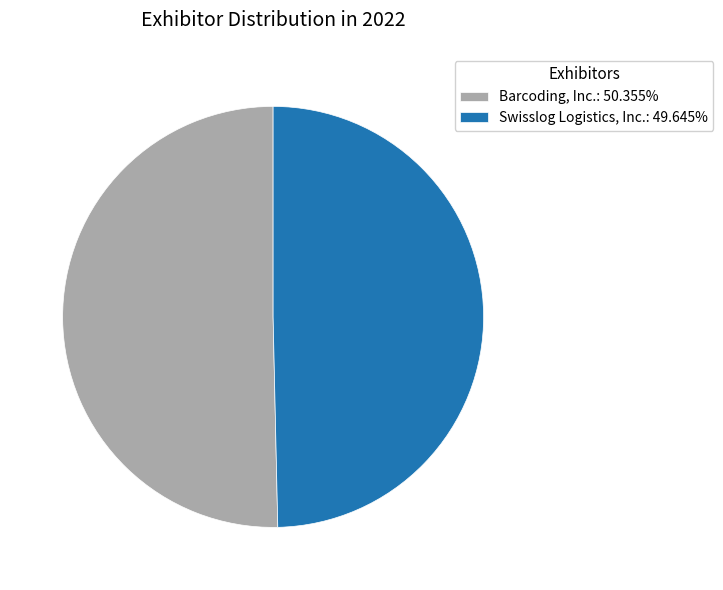

Does any single category account for the majority?

Yes